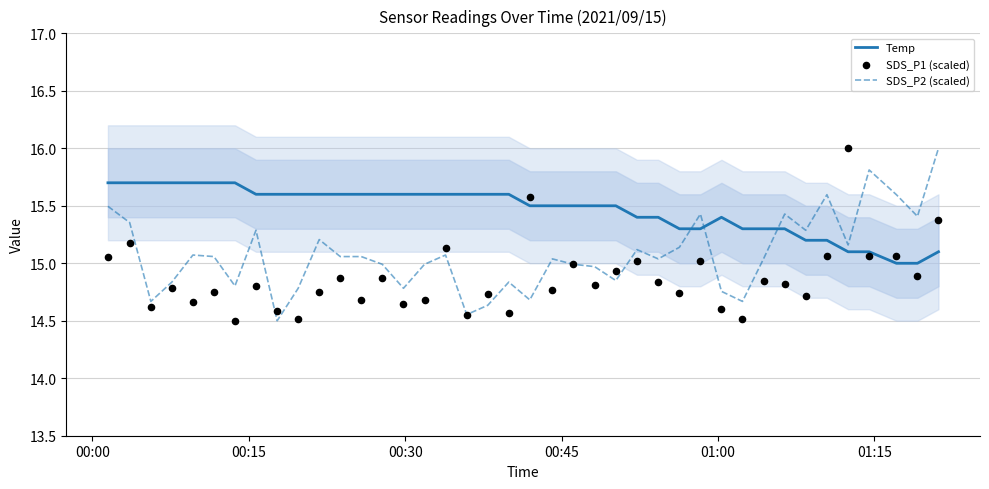

What are all the series names shown in the legend?

Temp, SDS_P2 (scaled), SDS_P1 (scaled)